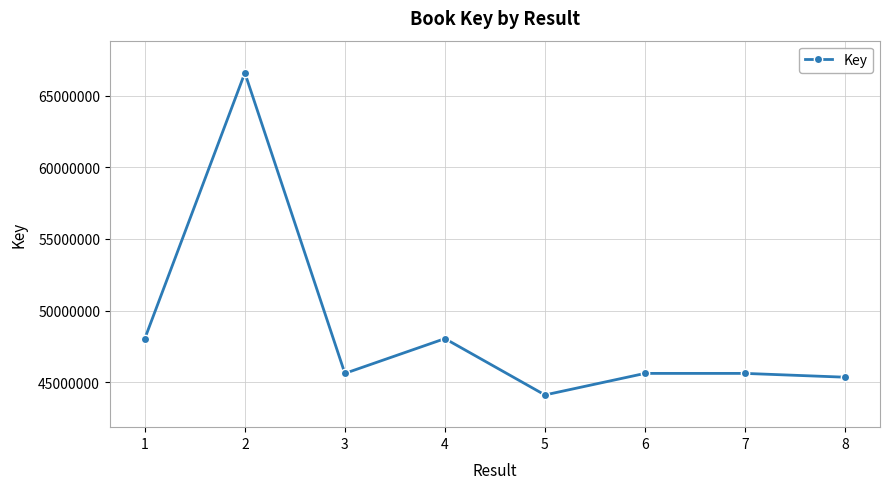

What is the minimum value shown in the chart?

44108399